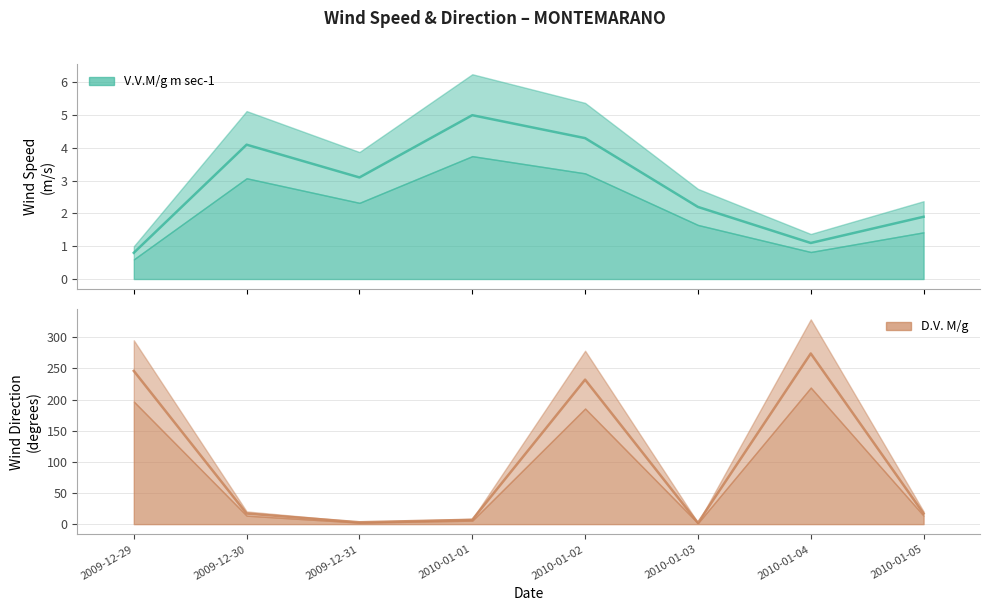

True or false: V.V.M/g m sec-1 has more than 1 interior local peaks.

True